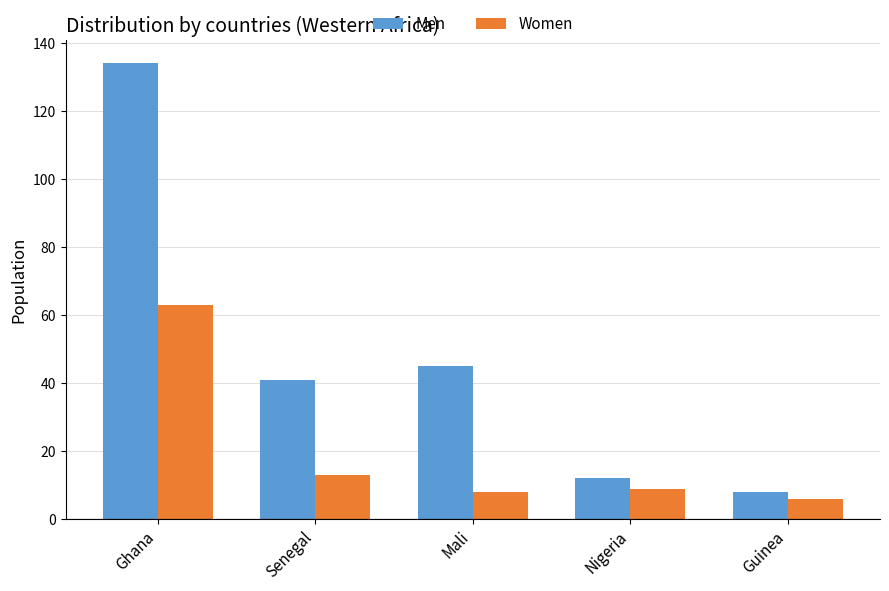

What value does the Women series have at Guinea, to the nearest 5?

5